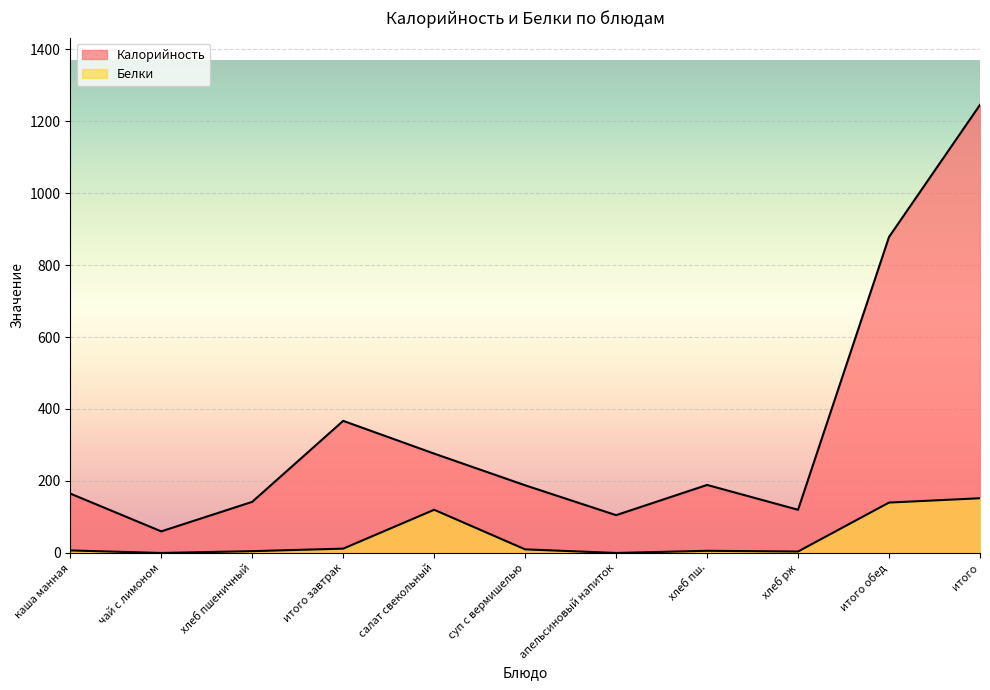

What is the approximate value of Калорийность at хлеб рж?

120